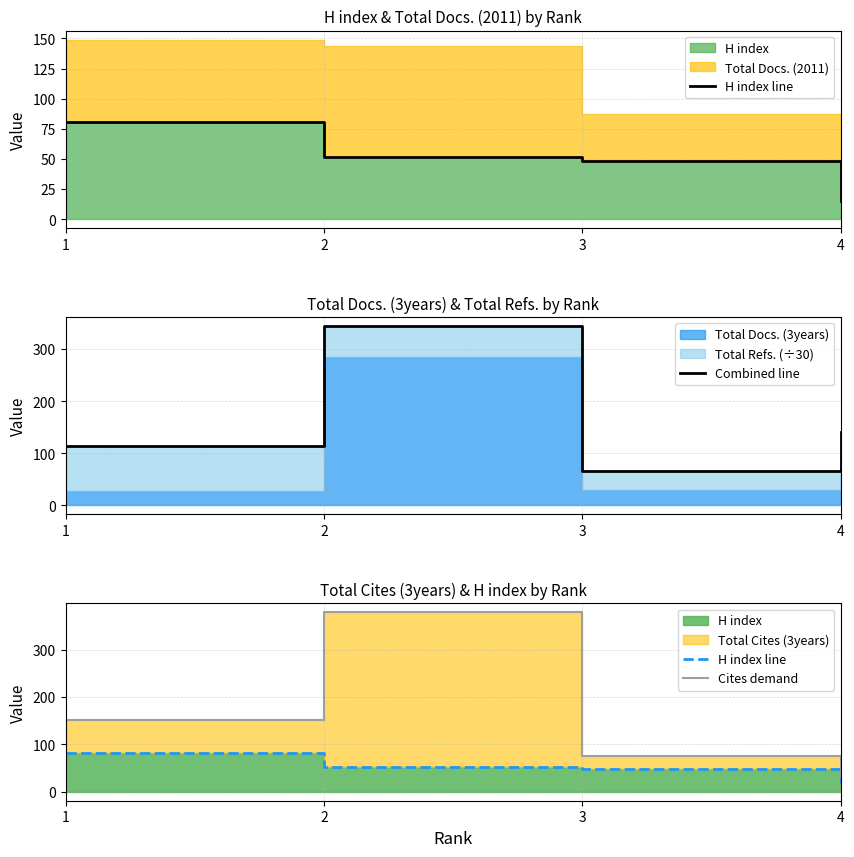

Which category has the highest value in the H index line series?

1